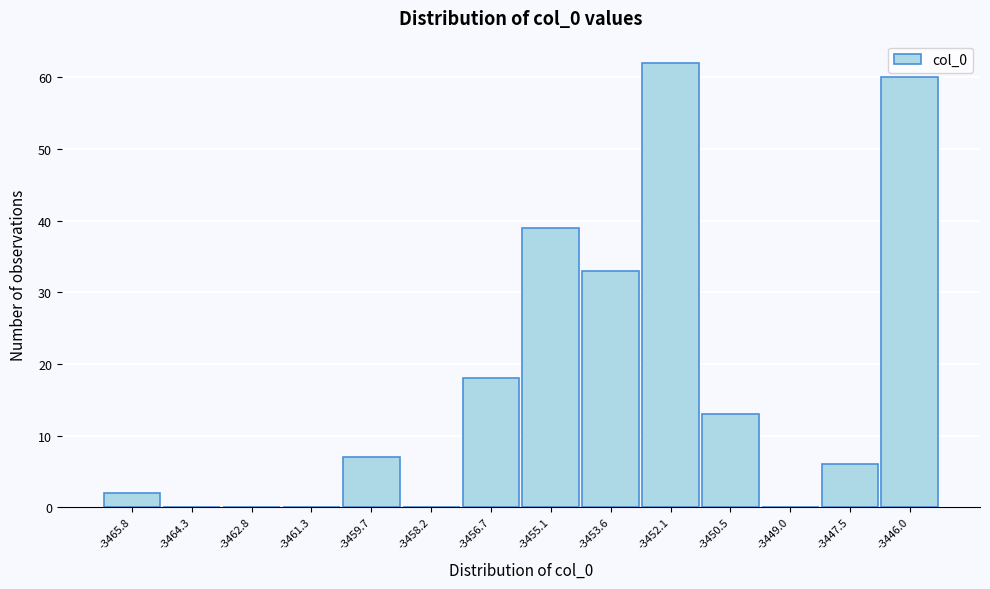

Reading right to left, what are all the values shown in this chart?

-3446.0=60	-3447.5=6	-3449.0=0	-3450.5=13	-3452.1=62	-3453.6=33	-3455.1=39	-3456.7=18	-3458.2=0	-3459.7=7	-3461.3=0	-3462.8=0	-3464.3=0	-3465.8=2